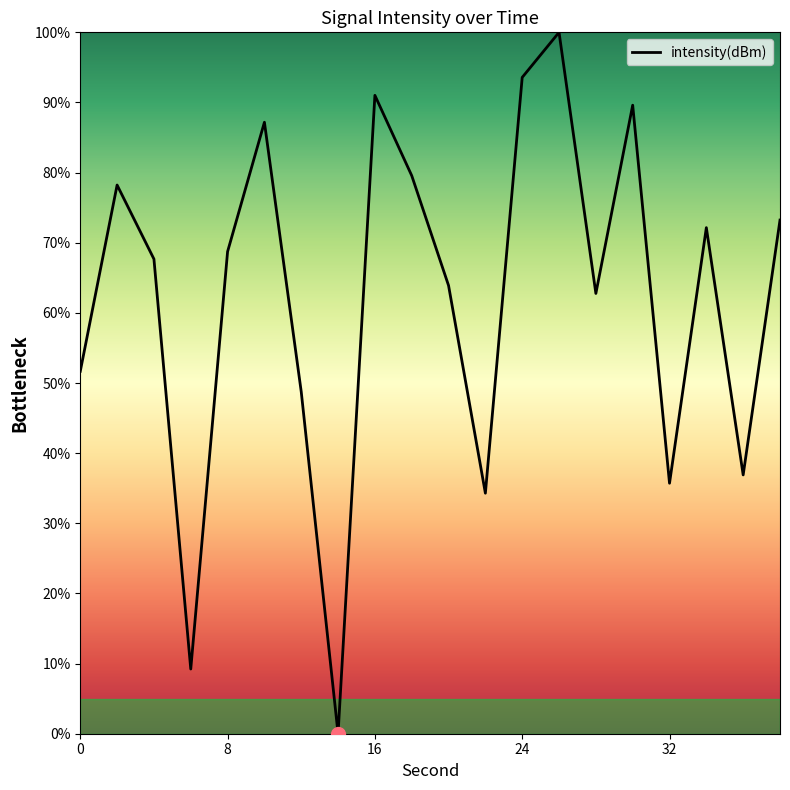

What is the sum of all values?

1244.2